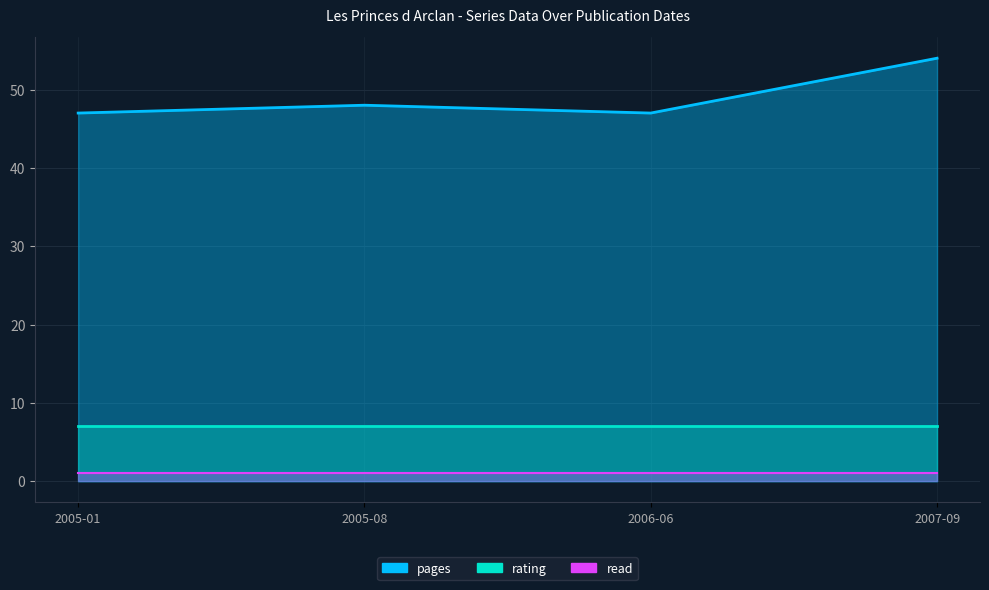

What value does the pages series have at 2005-08?

48